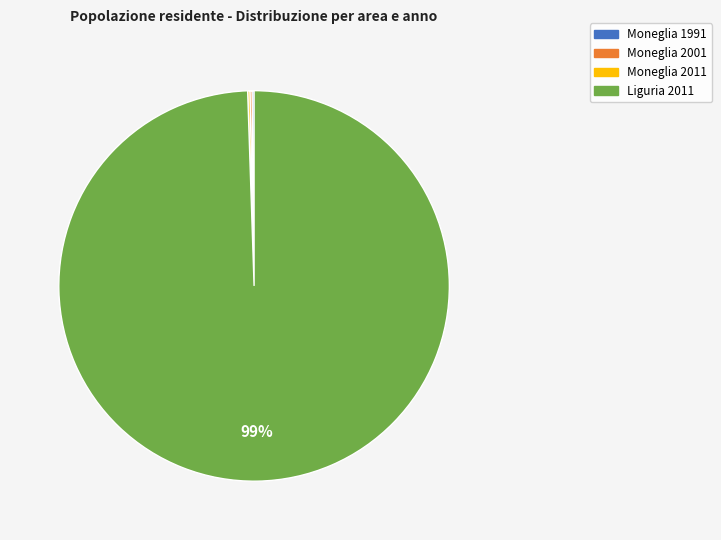

To the nearest percent, what is the average slice percentage?

25%